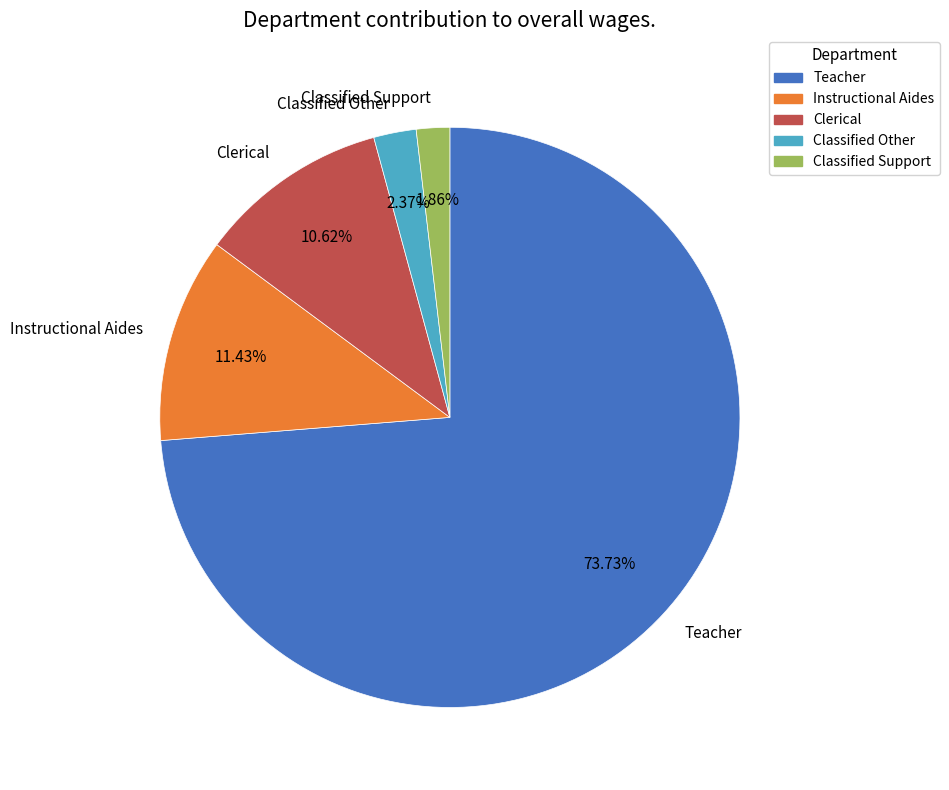

Which category has the smallest portion of the pie?

Classified Support